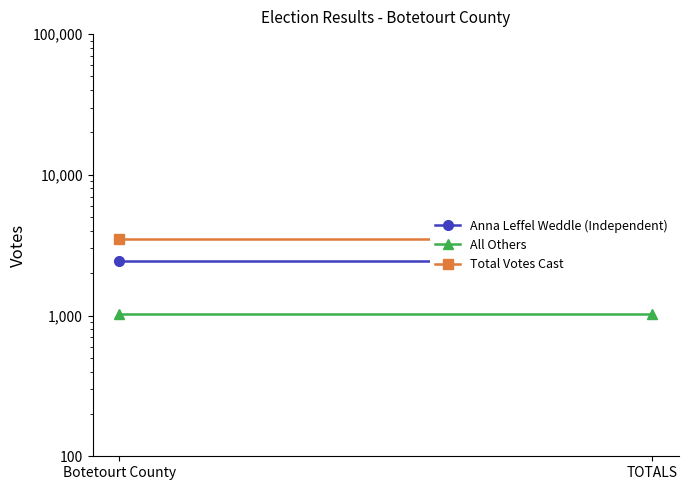

Which series has the widest spread of values?

Anna Leffel Weddle (Independent)